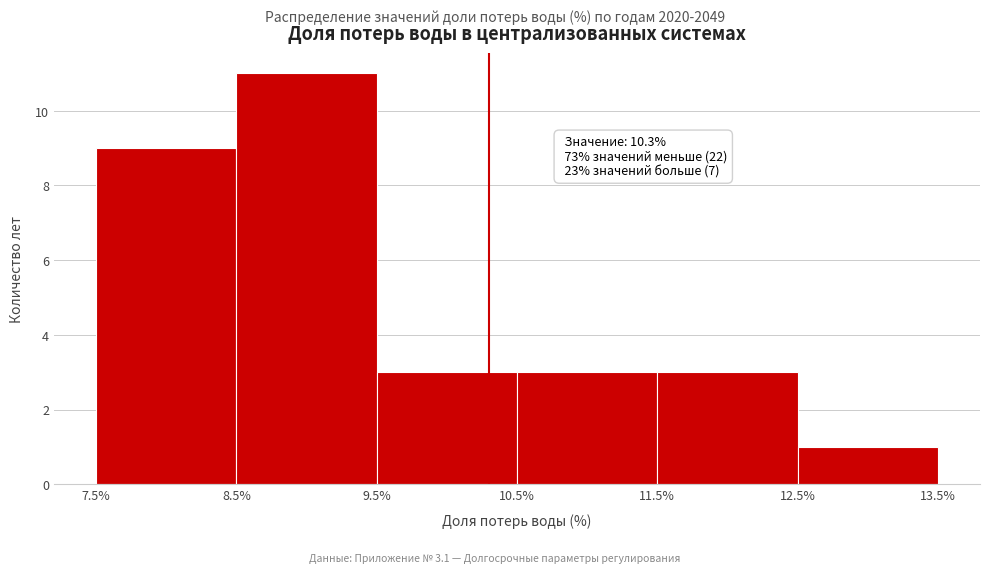

Over which range of the x-axis is the bar tallest?

8.5% to 9.5%